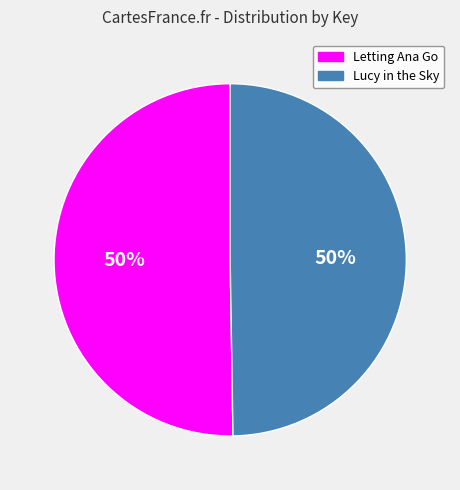

Approximately how many times larger is the value at Letting Ana Go compared to Lucy in the Sky?

1.0